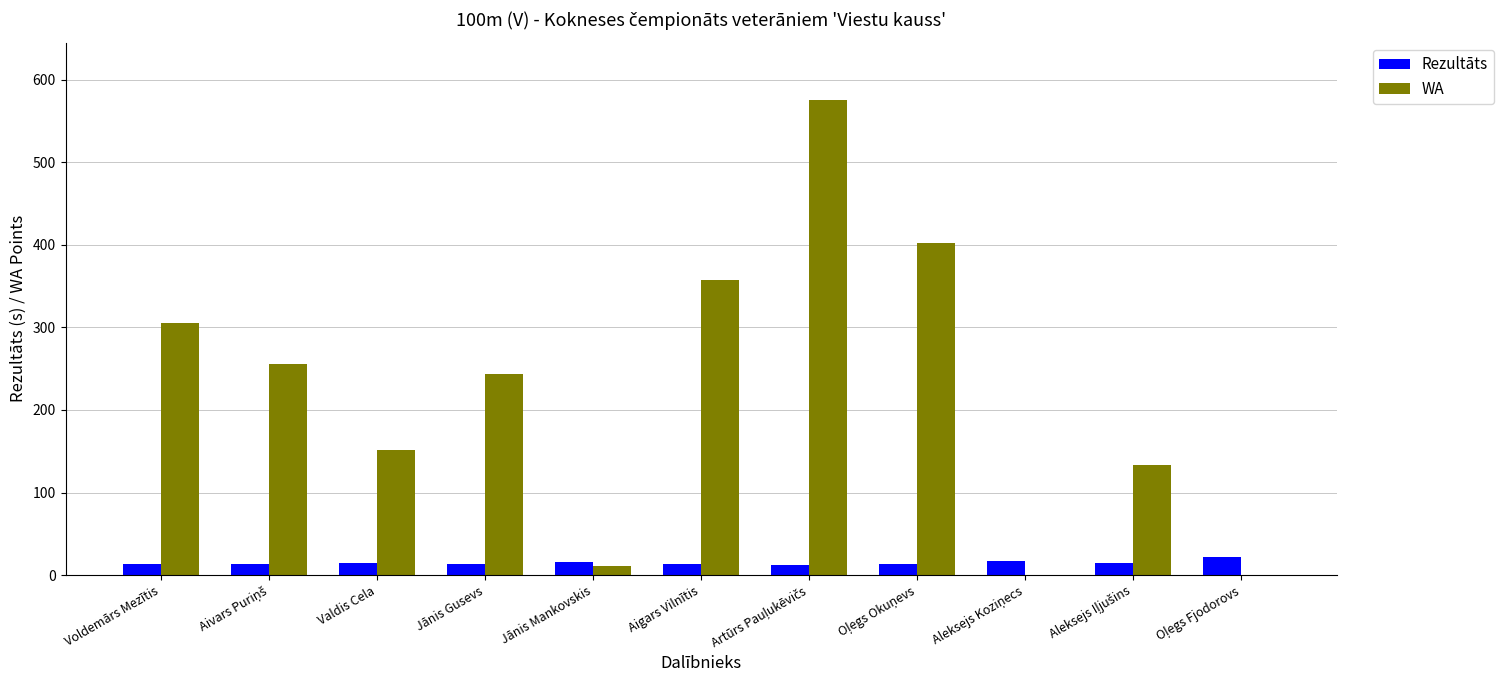

At which label does WA first exceed 244?

Voldemārs Mezītis